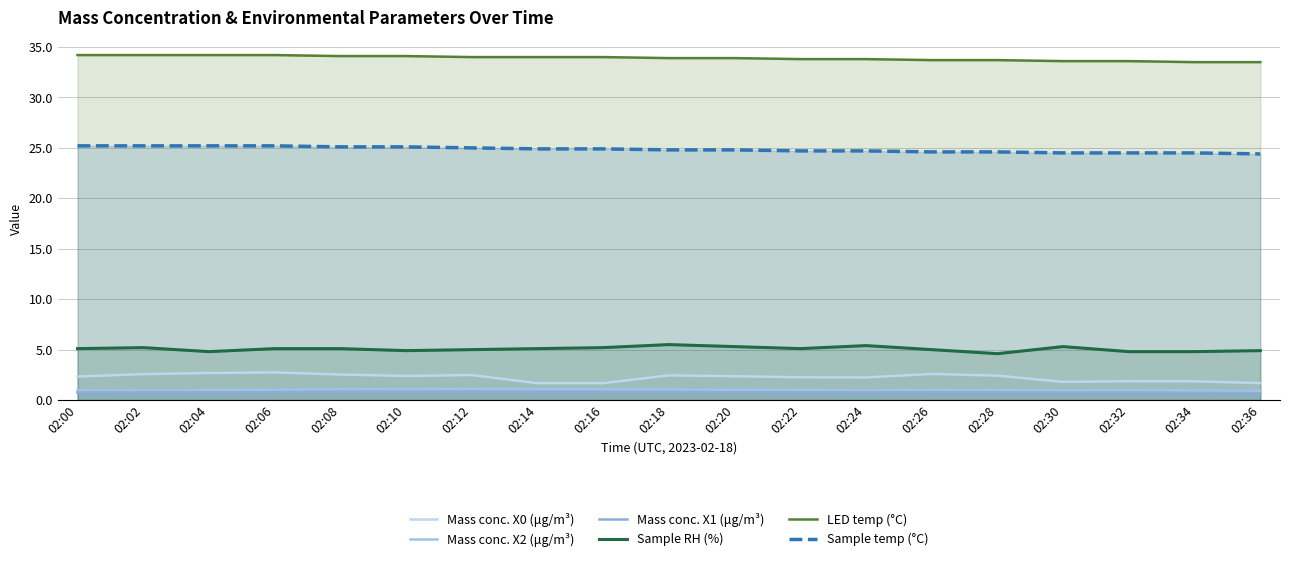

How many interior local peaks does the Mass conc. X2 (μg/m³) series have?

3